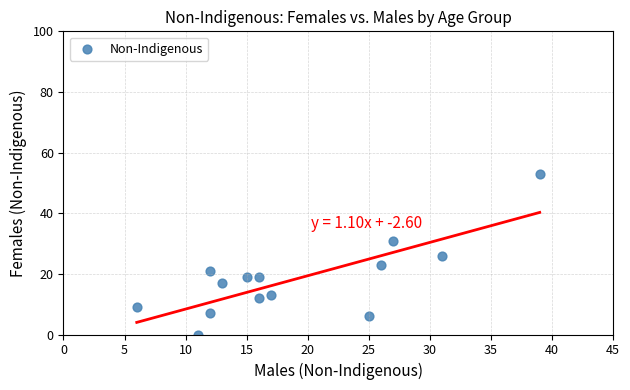

What is the range of Y values (max minus min)?

53